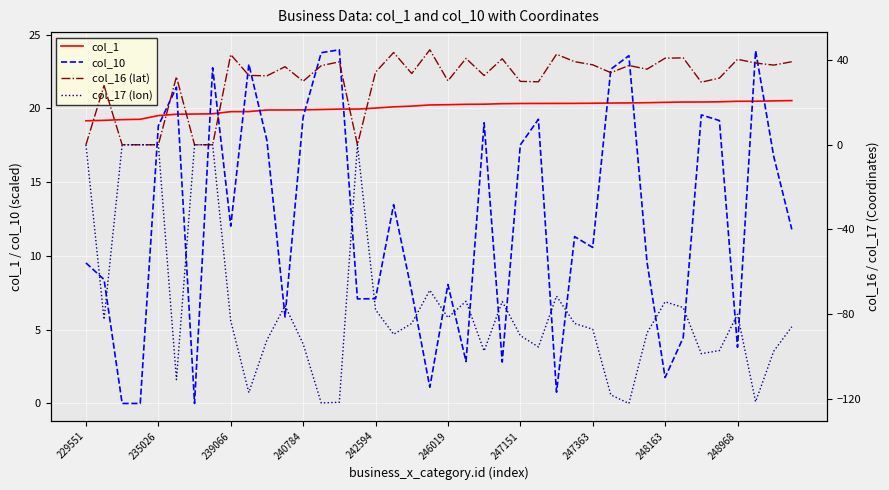

What is the sum of all col_1 values?

802.6